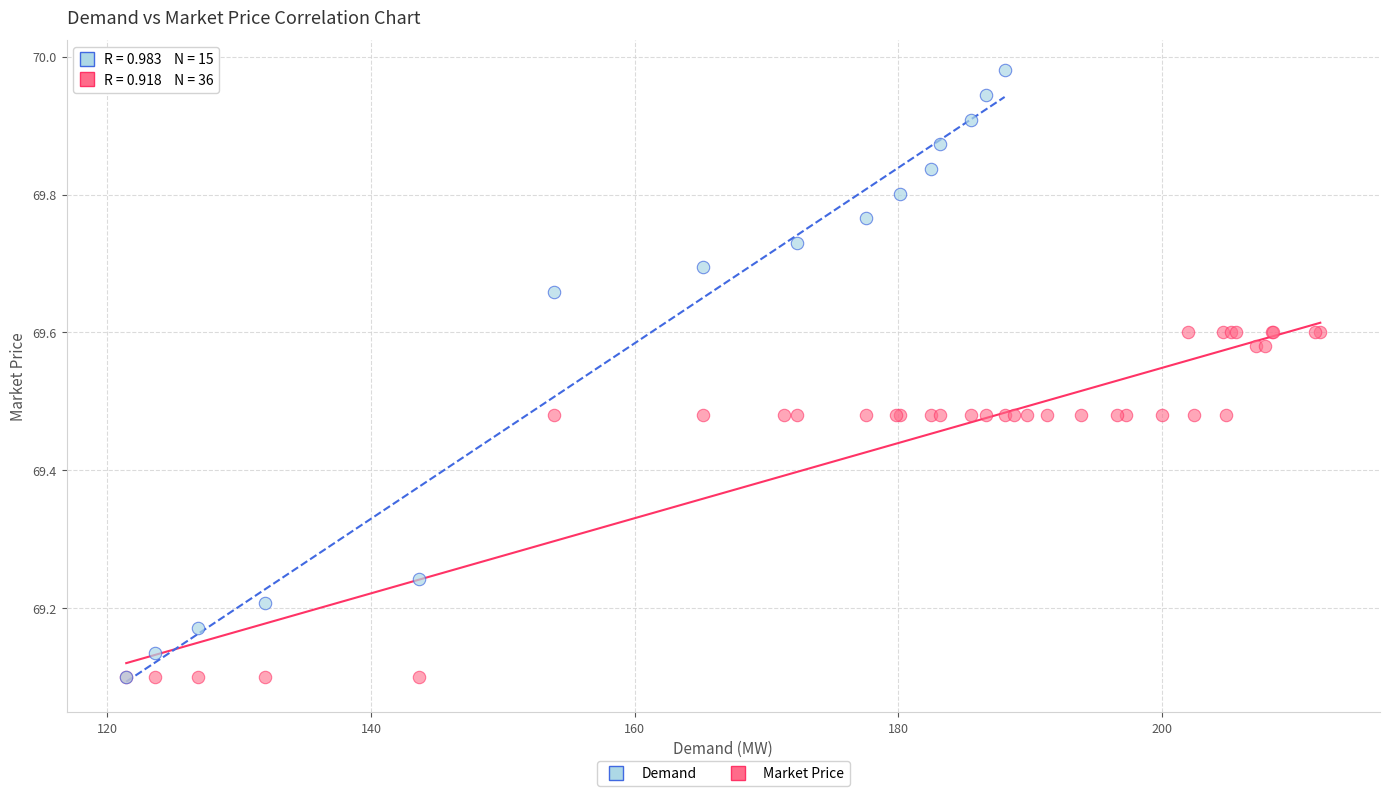

Which series has the widest spread of Y values?

Demand